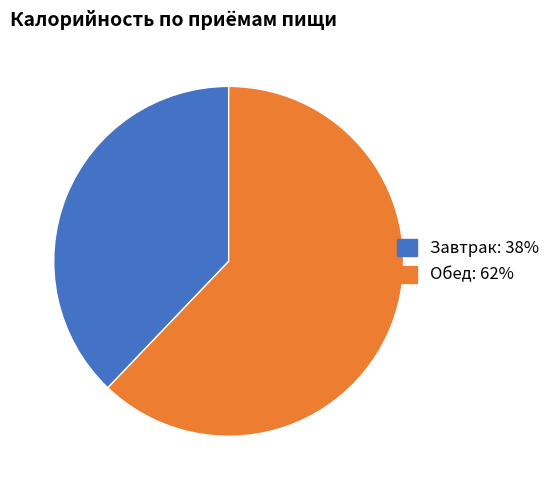

To the nearest percent, what is the difference between the largest and smallest slice percentages?

24%